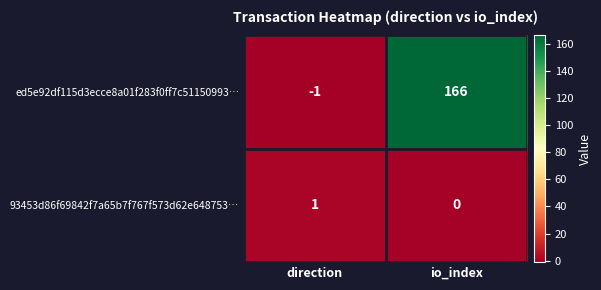

Reading right to left, transcribe all the data shown in this chart.

ed5e92df115d3ecce8a01f283f0ff7c51150993…: 166	-1
93453d86f69842f7a65b7f767f573d62e648753…: 0	1